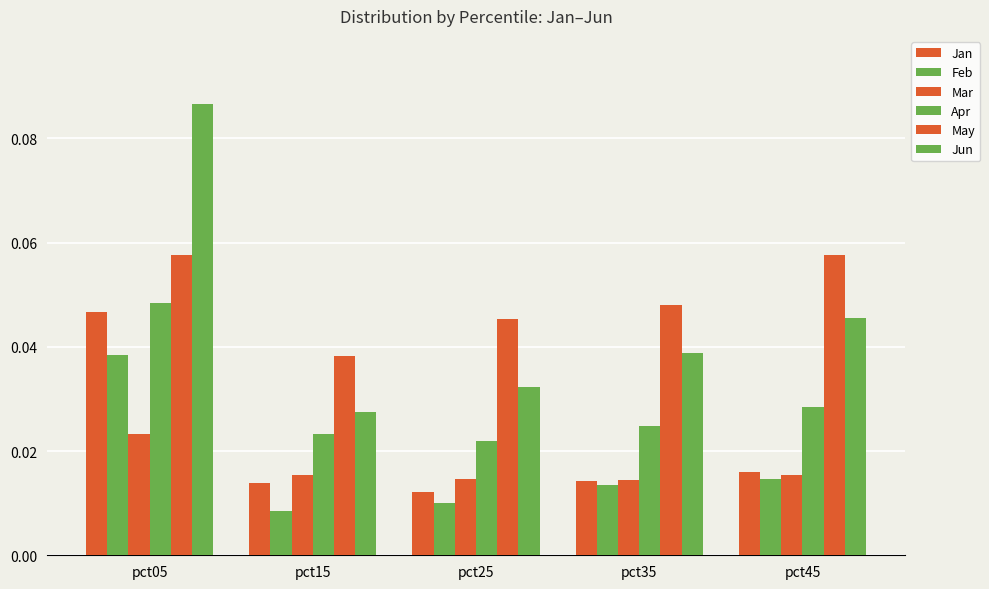

Reading left to right, extract all data points from this chart.

Jan: pct05=0.0	pct15=0.0	pct25=0.0	pct35=0.0	pct45=0.0
Feb: pct05=0.0	pct15=0.0	pct25=0.0	pct35=0.0	pct45=0.0
Mar: pct05=0.0	pct15=0.0	pct25=0.0	pct35=0.0	pct45=0.0
Apr: pct05=0.0	pct15=0.0	pct25=0.0	pct35=0.0	pct45=0.0
May: pct05=0.1	pct15=0.0	pct25=0.0	pct35=0.0	pct45=0.1
Jun: pct05=0.1	pct15=0.0	pct25=0.0	pct35=0.0	pct45=0.0